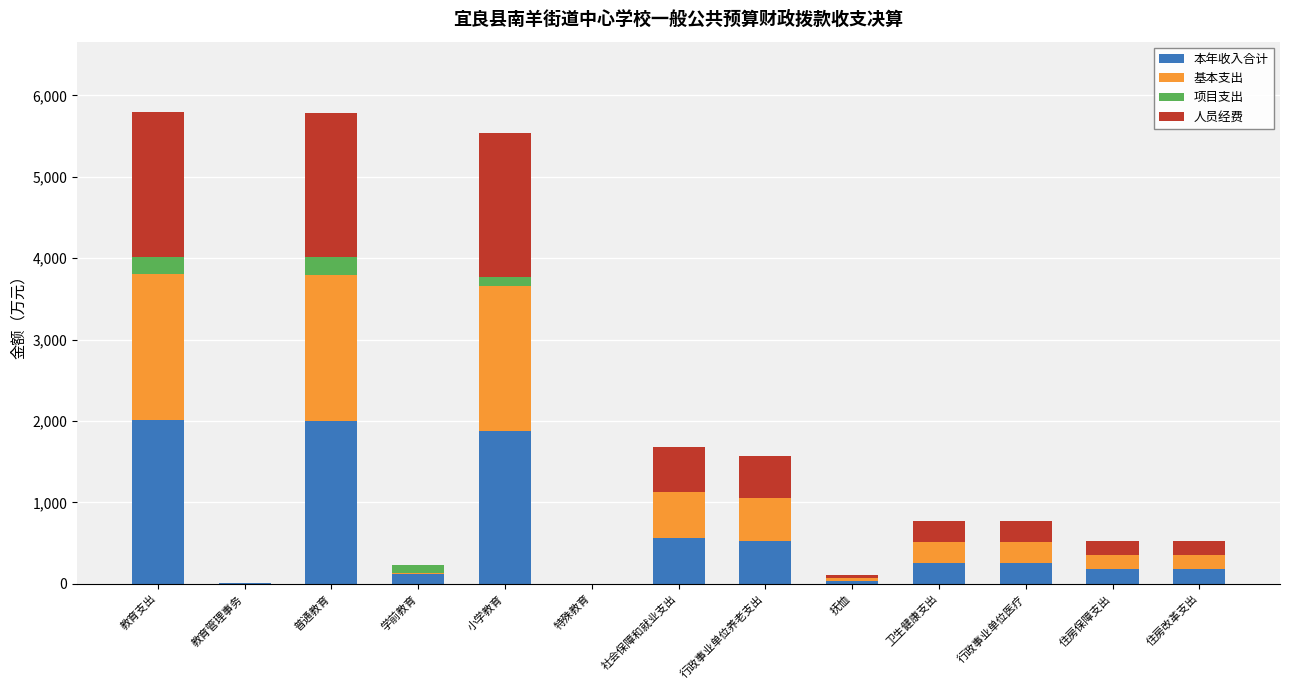

What is the total value across all series at 住房改革支出?

531.0